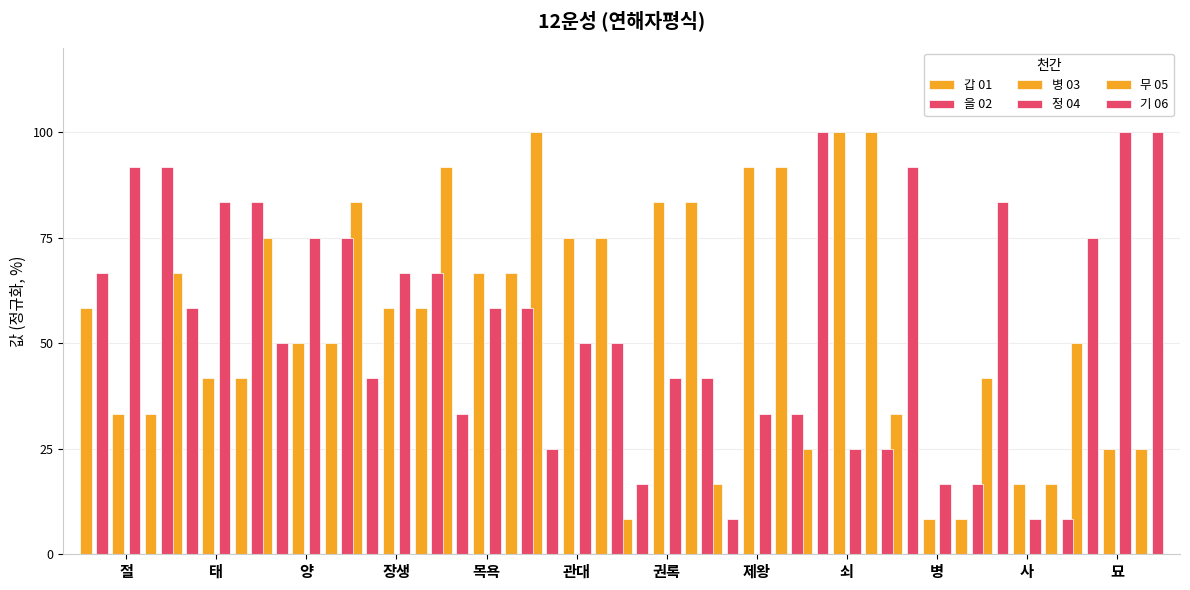

Which series changed the most between 양 and 묘?

갑 01